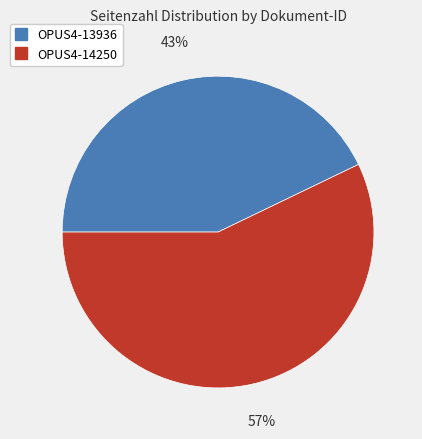

To the nearest percent, what portion does OPUS4-14250 represent?

57%